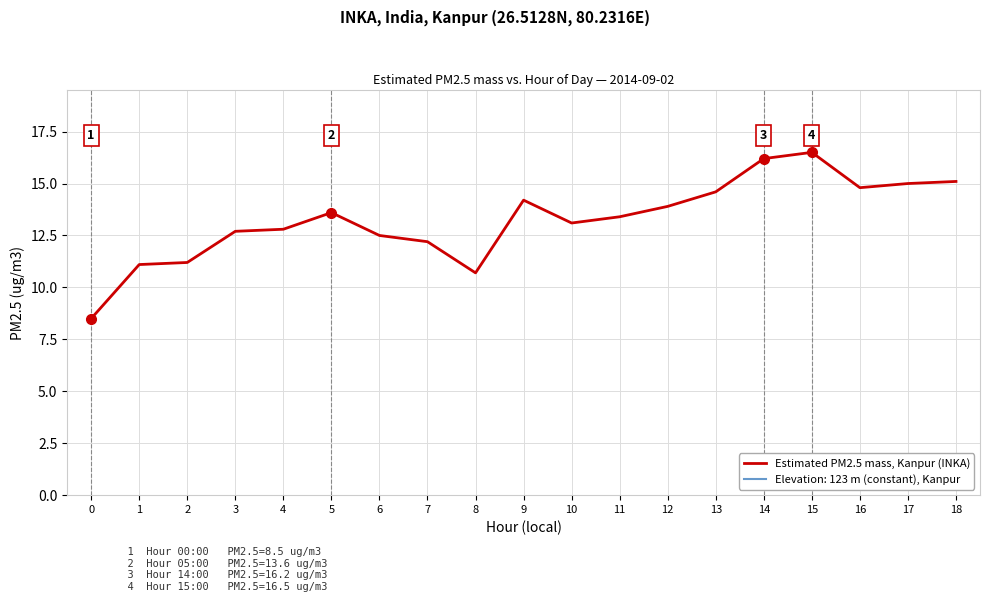

What is the value of the 19th point from the left?

15.1